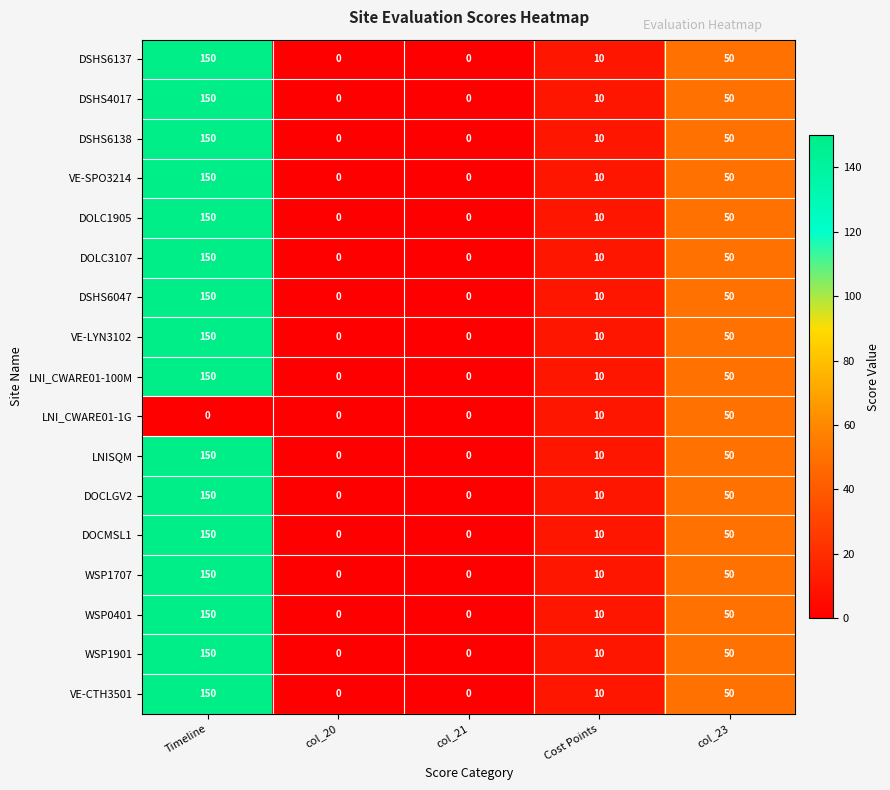

At which label is DOLC3107 closest to 75?

col_23